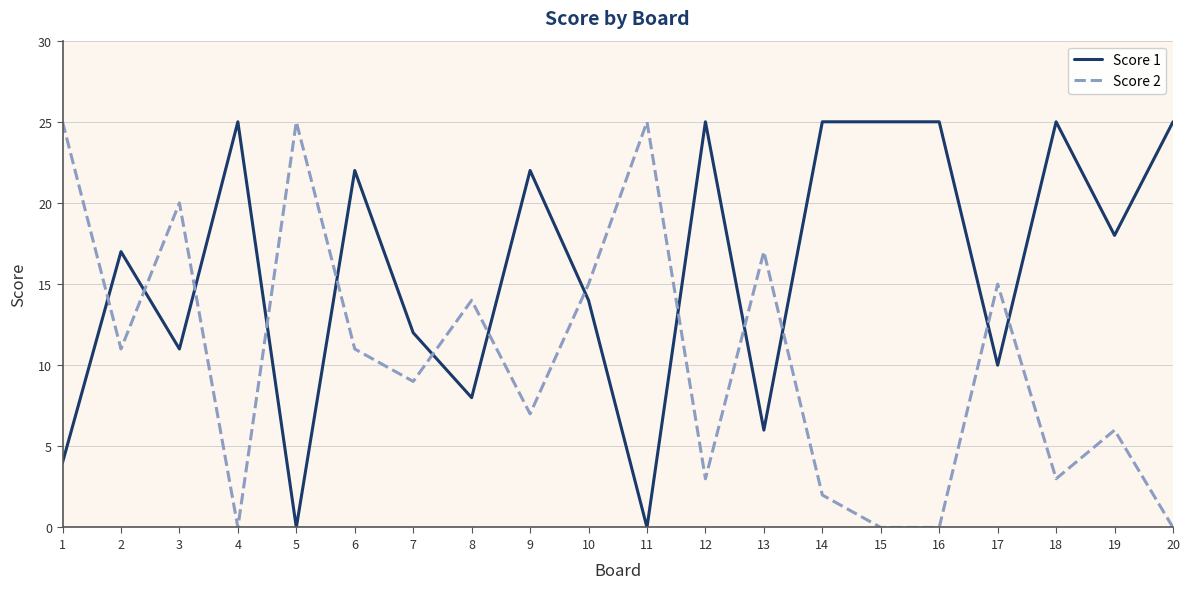

At which label does Score 2 first exceed 11?

1